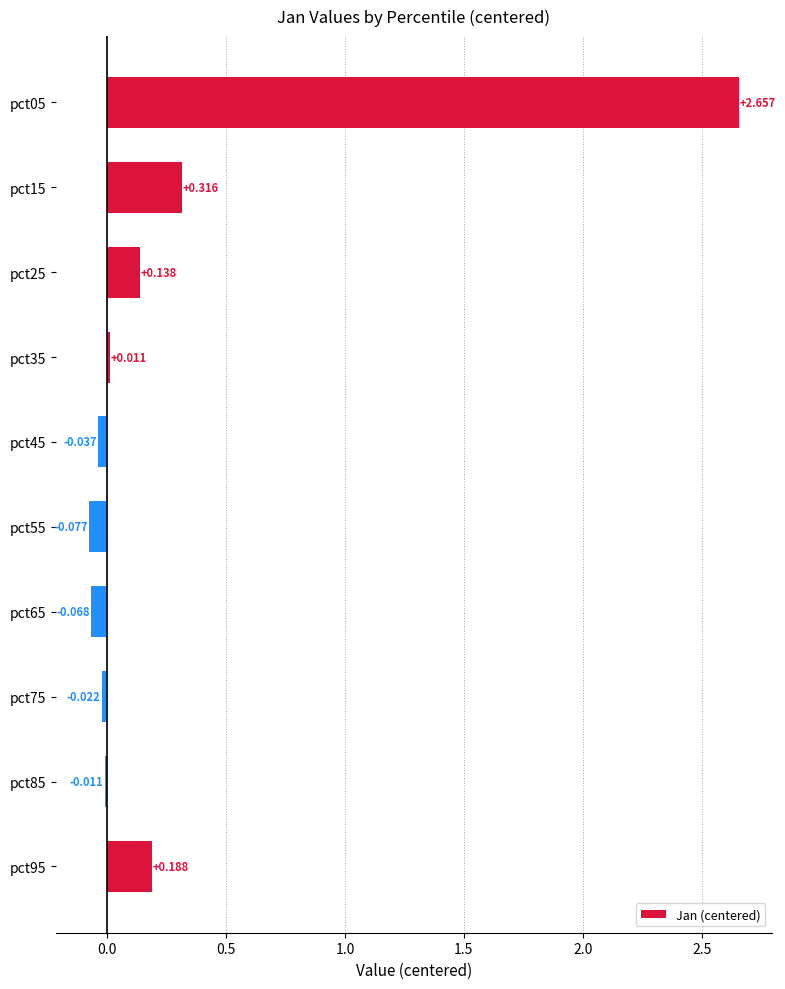

How many bars are there in total?

10